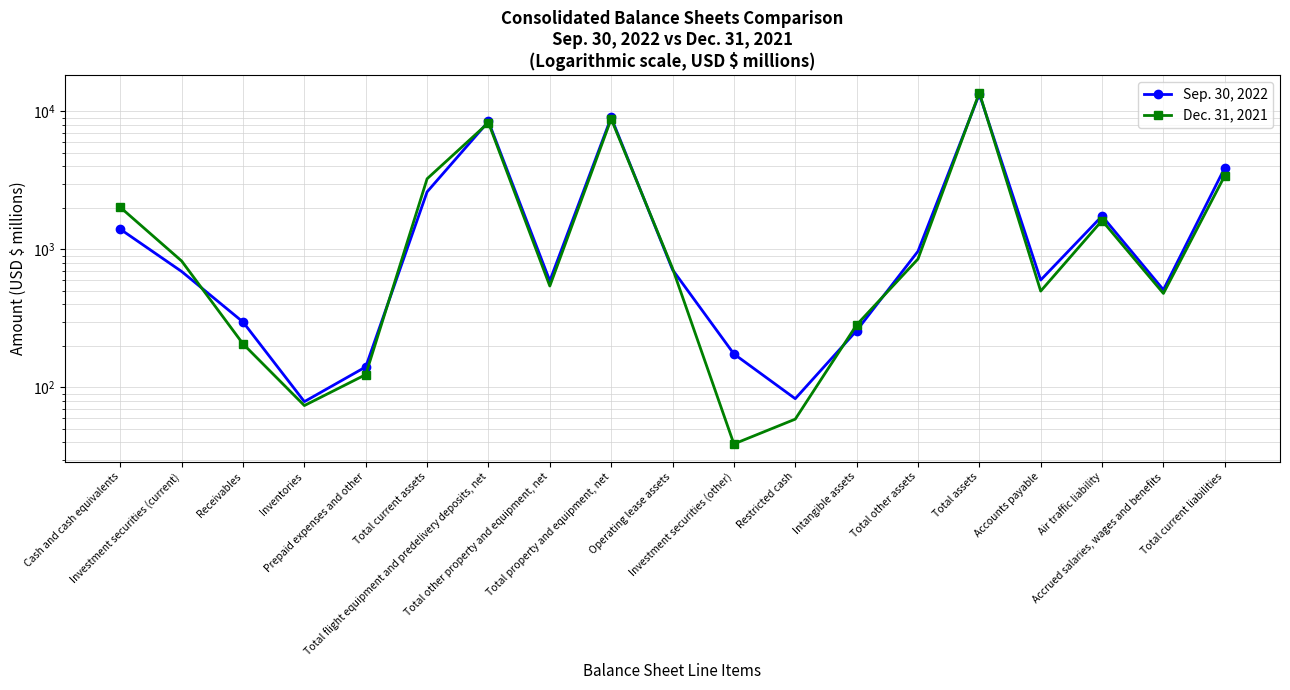

At which category is the sum across all series the highest?

Total assets